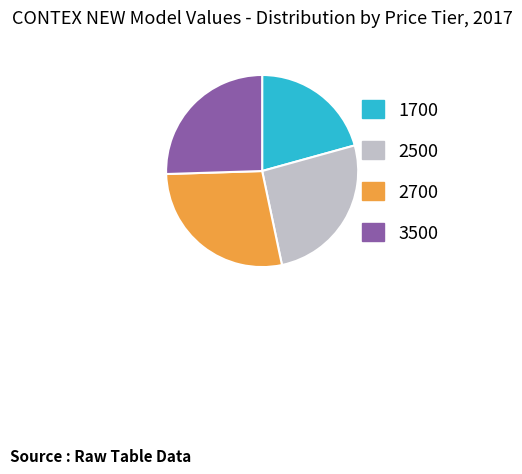

Which slice is the largest?

2700